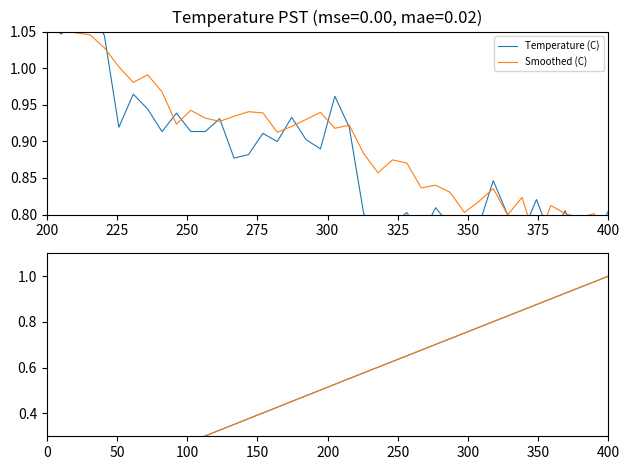

Rank the series by their average value, from lowest to highest.

Temperature (C), Smoothed (C)